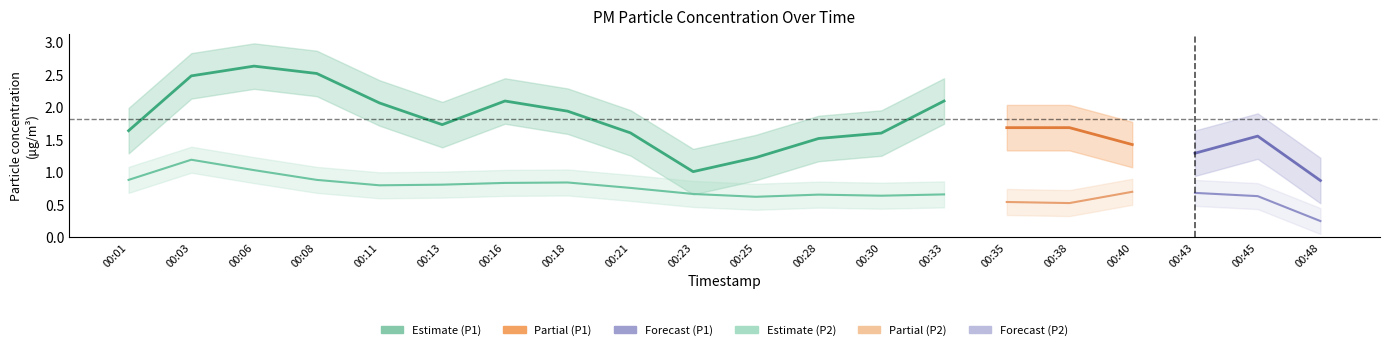

True or false: P2 and P1 intersect in this chart.

False